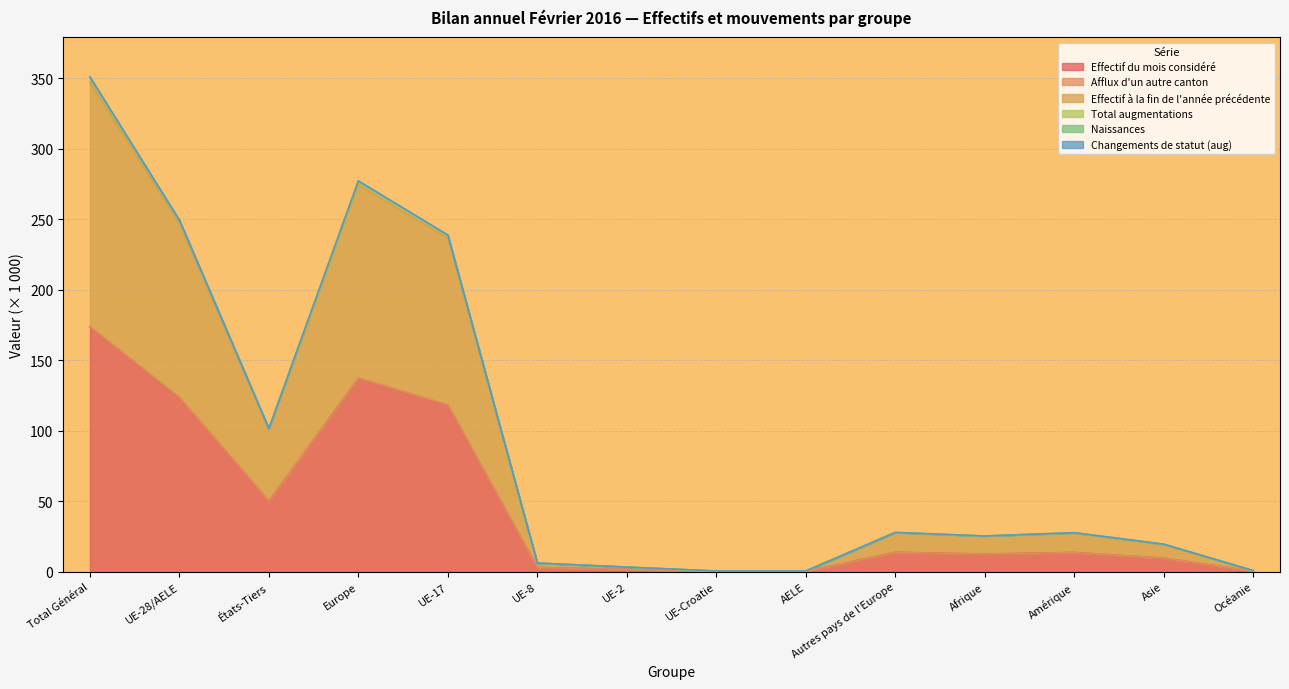

At which category is the sum across all series the highest?

Total Général